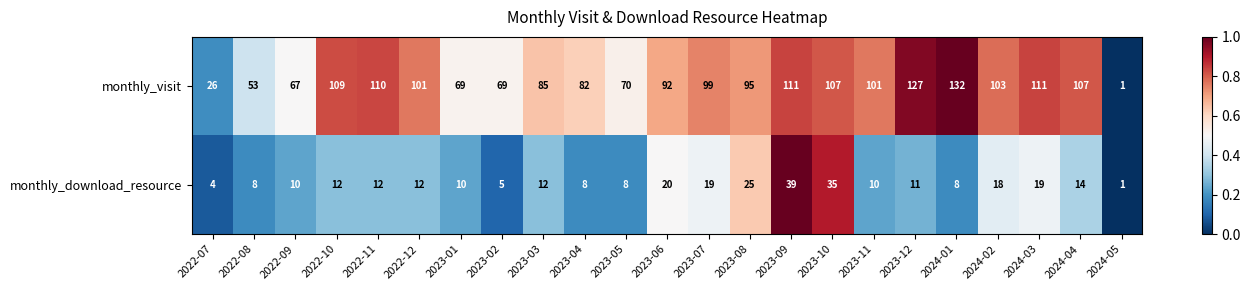

Which label corresponds to the smallest value in the chart?

2024-05